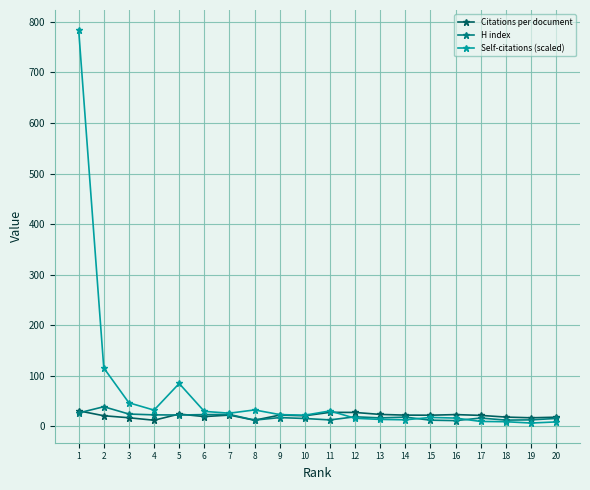

How many lines are shown in the chart?

3